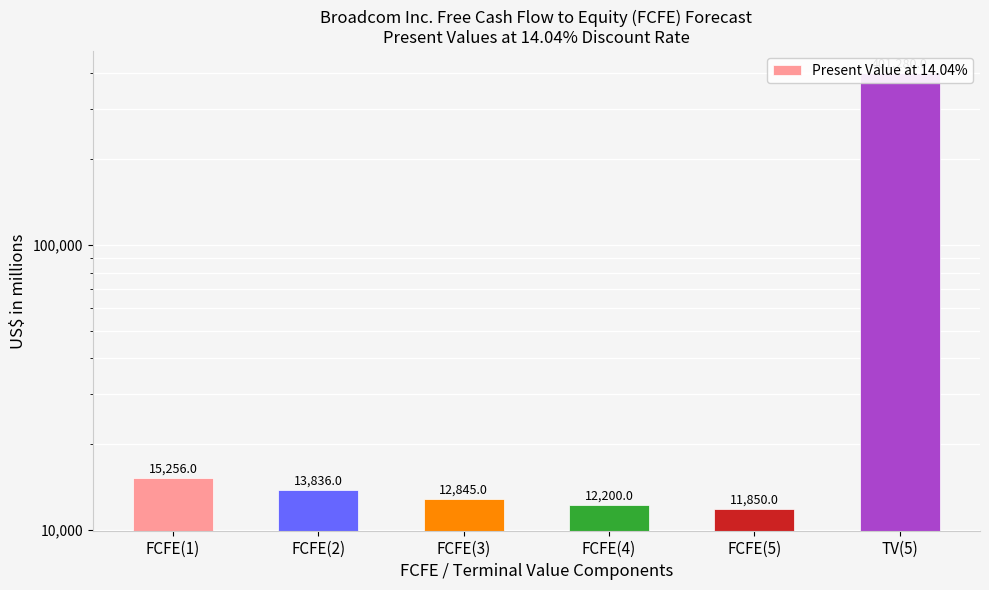

What position from the right is FCFE(3)?

4